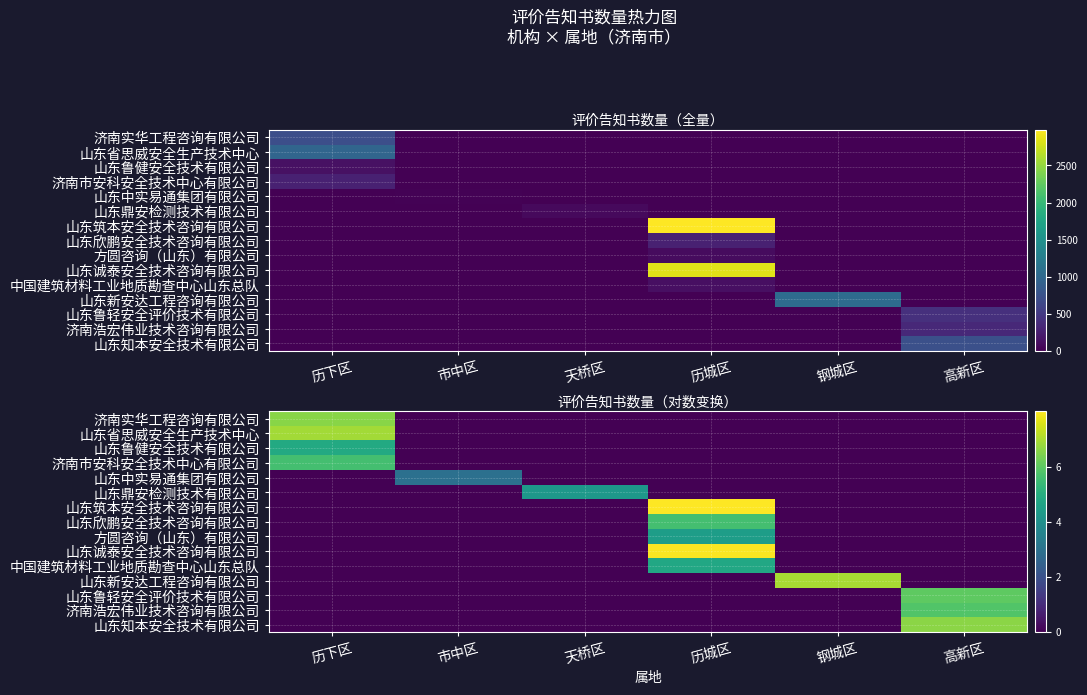

How many series are shown in this chart?

15